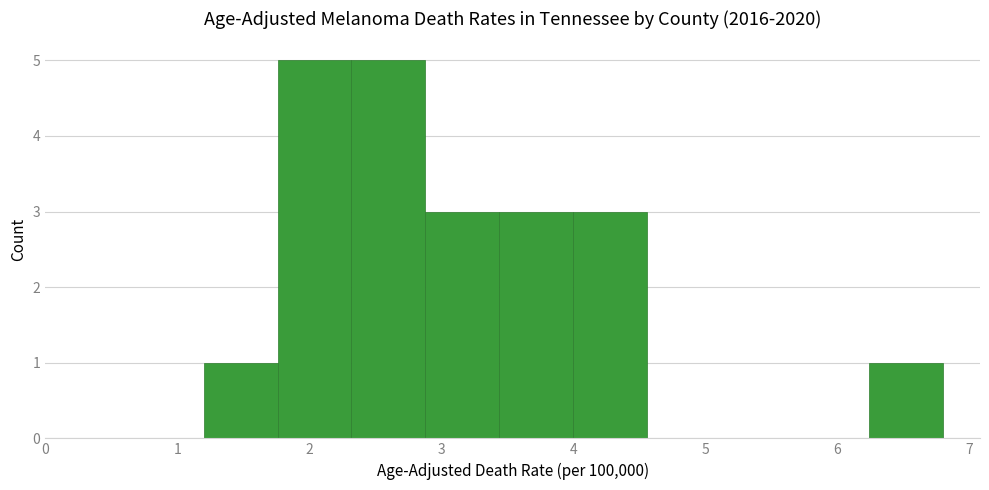

Reading left to right, transcribe this chart: for each bar, give the range it covers on the x-axis and its height. Neither the bar edges nor the heights are printed on the chart, so give them approximately, as read against the axes.

1.20 to 1.76: 1
1.76 to 2.32: 5
2.32 to 2.88: 5
2.88 to 3.44: 3
3.44 to 4.00: 3
4.00 to 4.56: 3
4.56 to 5.12: 0
5.12 to 5.68: 0
5.68 to 6.24: 0
6.24 to 6.80: 1